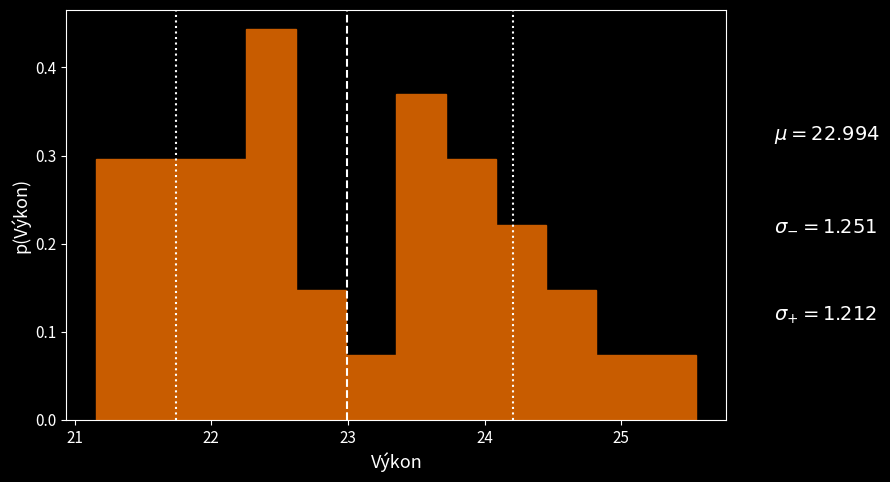

Around what value on the x-axis is the tallest bar? Give the approximate position of its centre, as read against the axis.

22.4